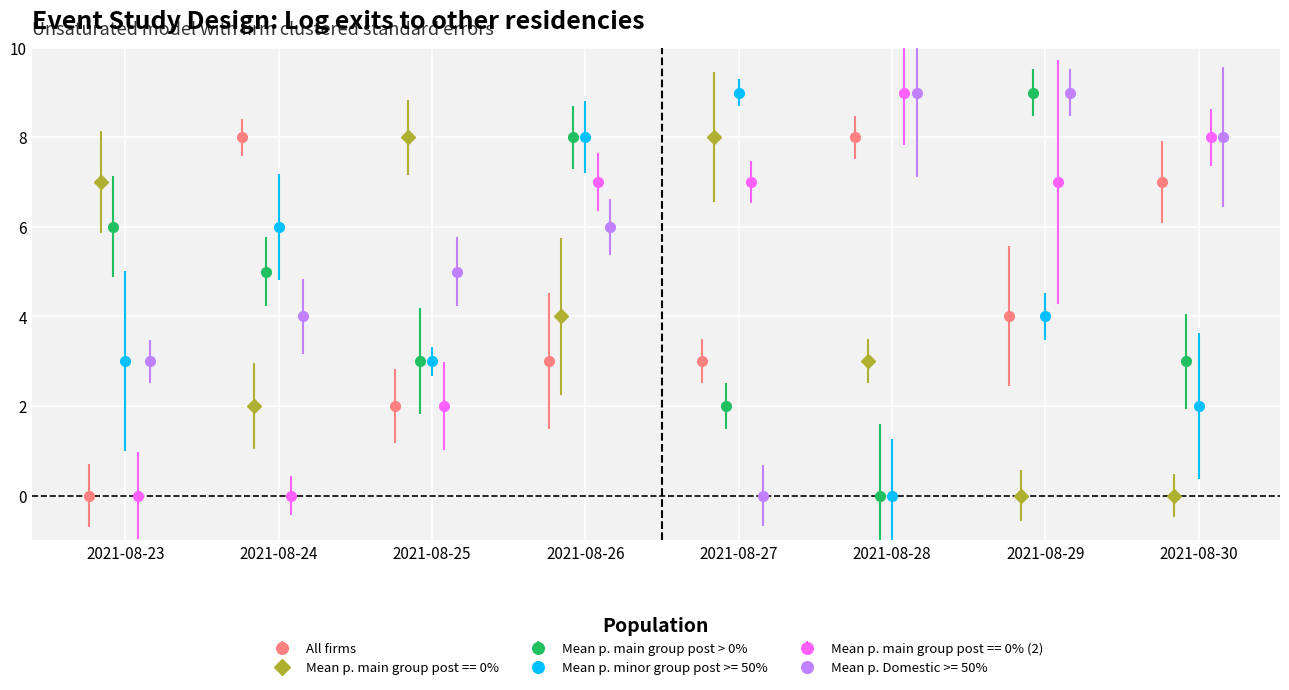

Reading left to right, what are all the values shown in this chart?

All firms: 0	8	2	3	3	8	4	7
Mean p. main group post == 0%: 7	2	8	4	8	3	0	0
Mean p. main group post > 0%: 6	5	3	8	2	0	9	3
Mean p. minor group post >= 50%: 3	6	3	8	9	0	4	2
Mean p. main group post == 0% (2): 0	0	2	7	7	9	7	8
Mean p. Domestic >= 50%: 3	4	5	6	0	9	9	8